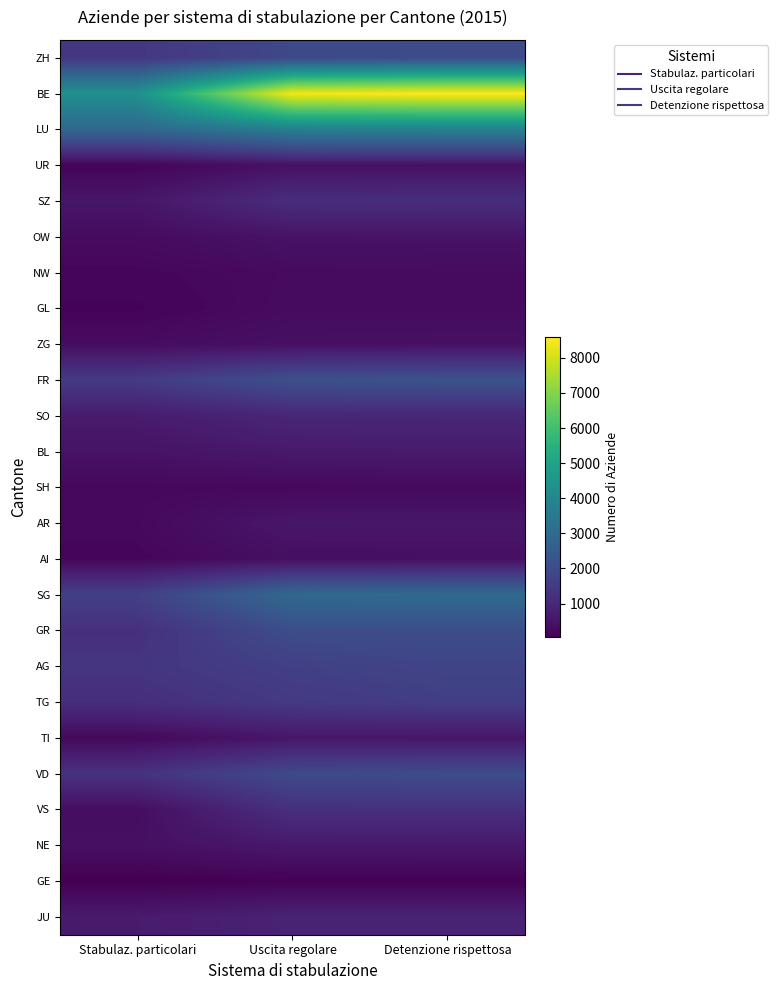

Which label corresponds to the largest value in the chart?

Detenzione rispettosa